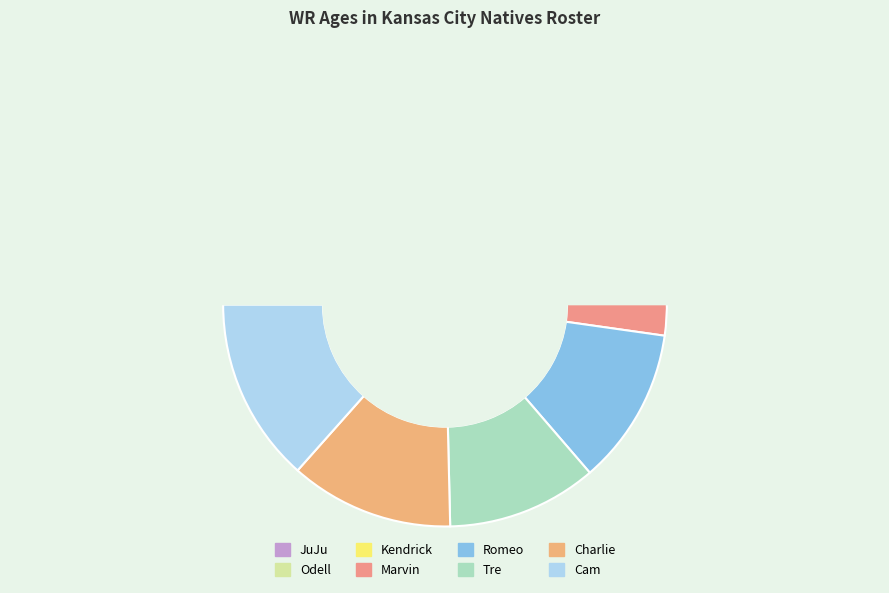

To the nearest percent, what is the combined percentage of Kendrick and Romeo?

25%